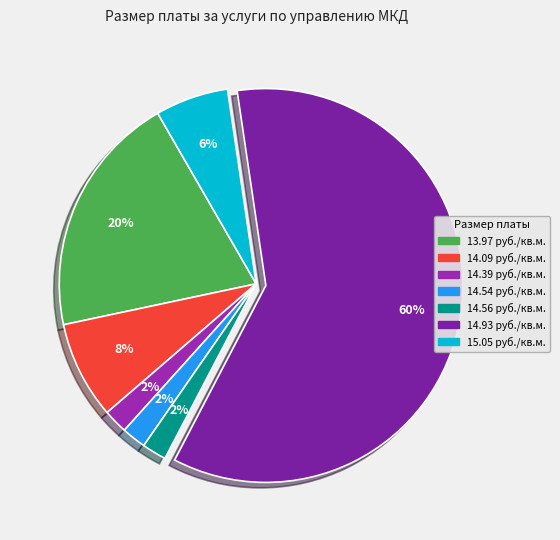

What percentage do 14.56 and 14.54 together represent?

4.0%